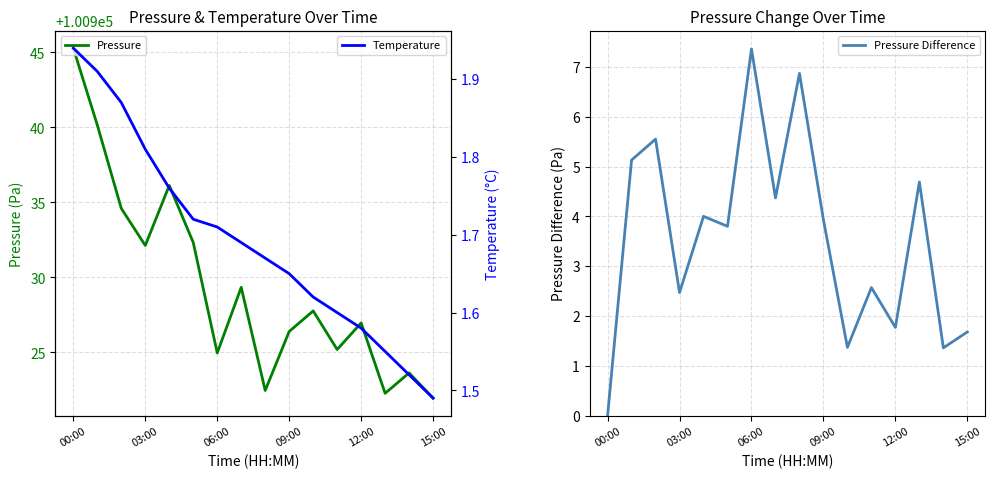

What is the highest value of the Pressure series?

100945.3